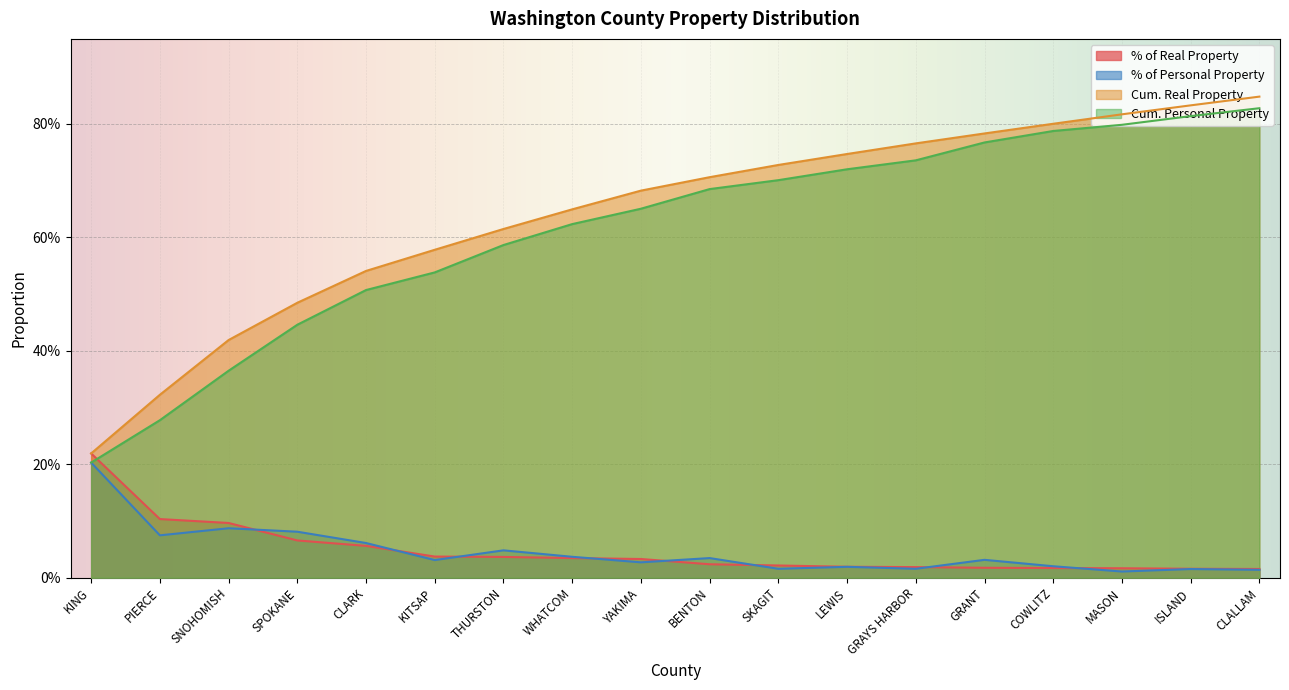

What is the highest value of the Cum. Real Property series?

0.8